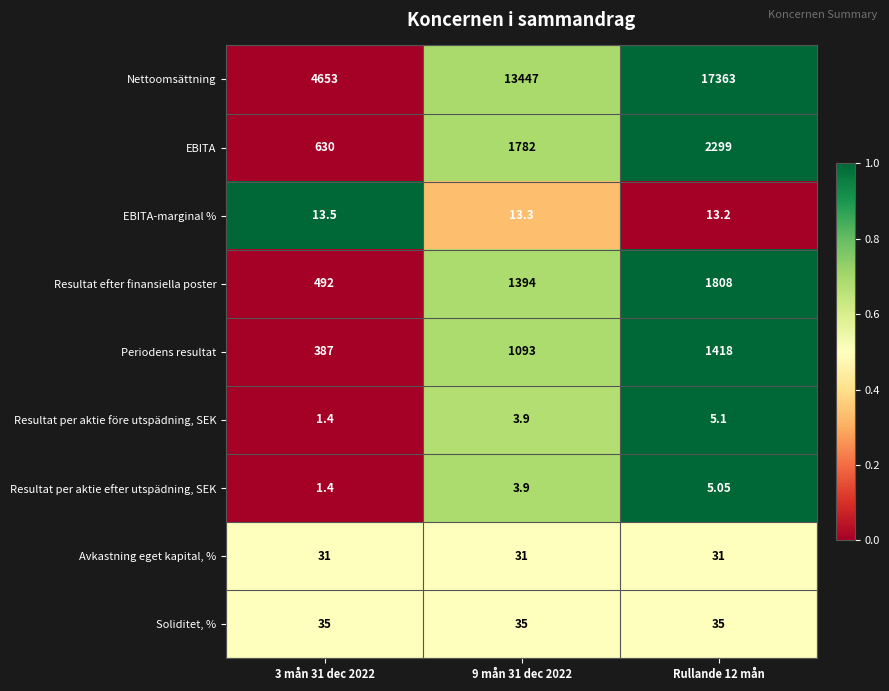

Is the value of EBITA-marginal % at Rullande 12 mån greater than the value of Soliditet, % at Rullande 12 mån?

No